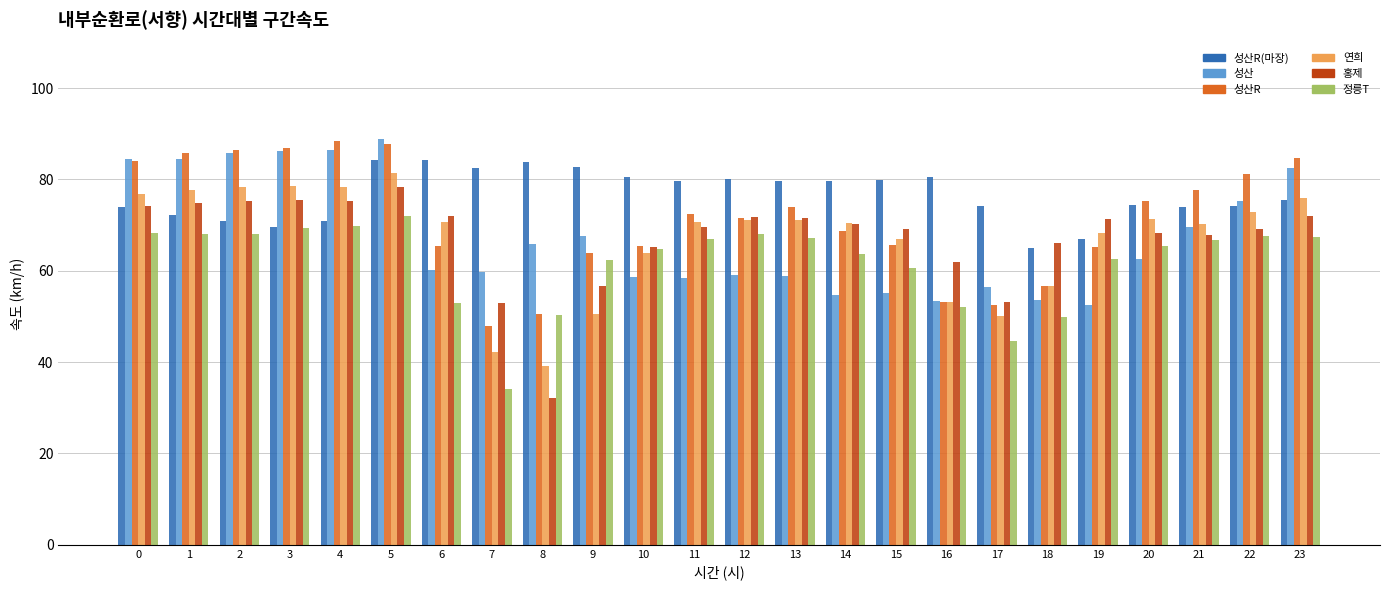

Count the number of data series in this chart.

6